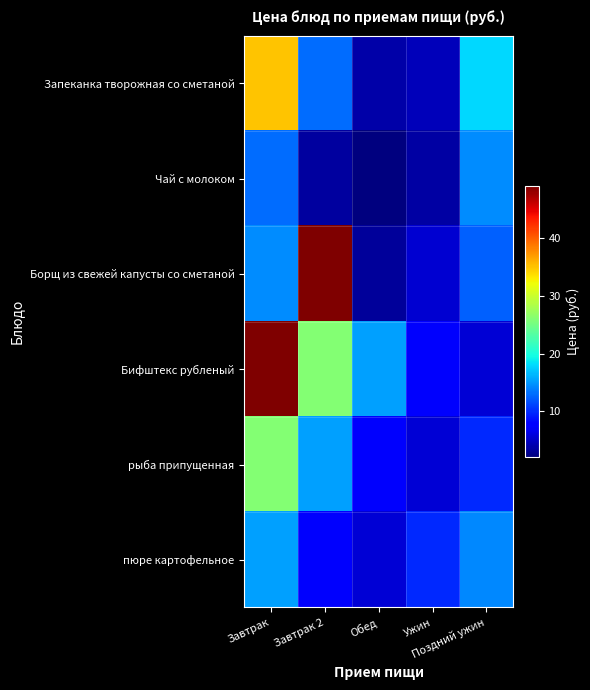

Which series has the largest range (max minus min)?

Борщ из свежей капусты со сметаной